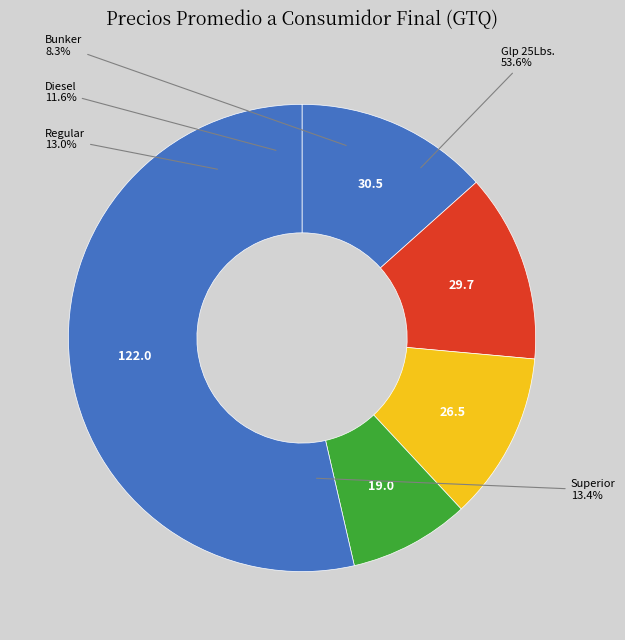

The Bunker slice represents 1% of the pie. True or false?

False